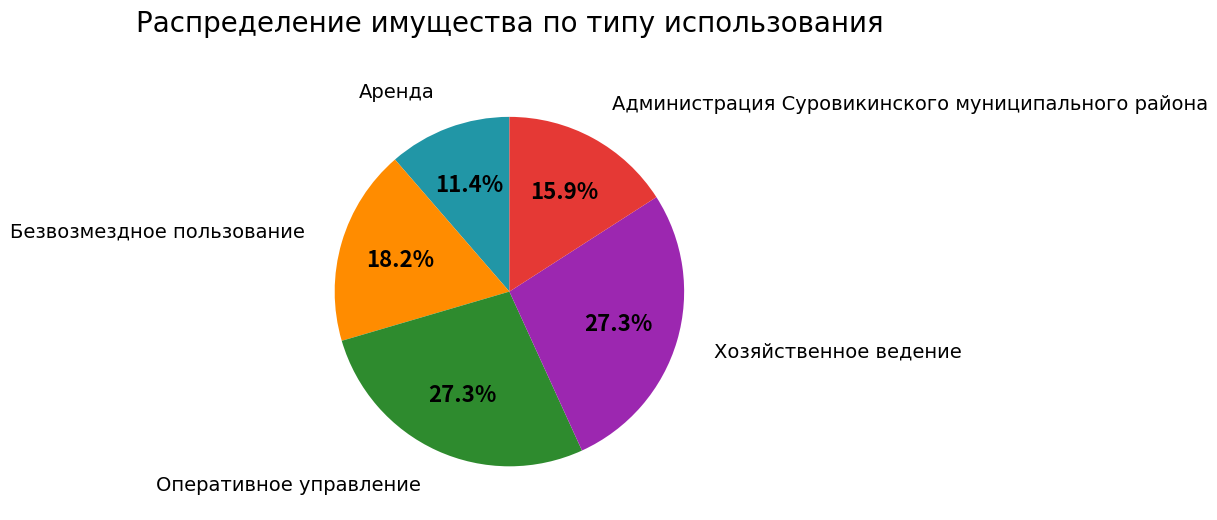

How many slices are in this pie chart?

5